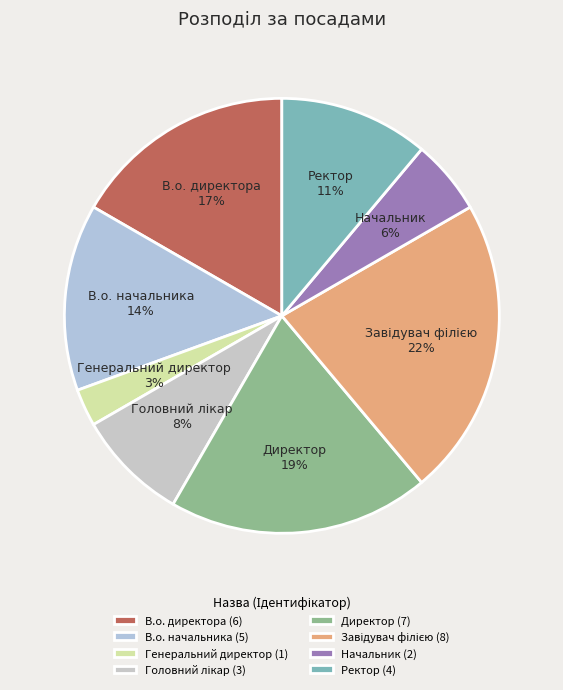

The Начальник slice represents 14% of the pie. True or false?

False